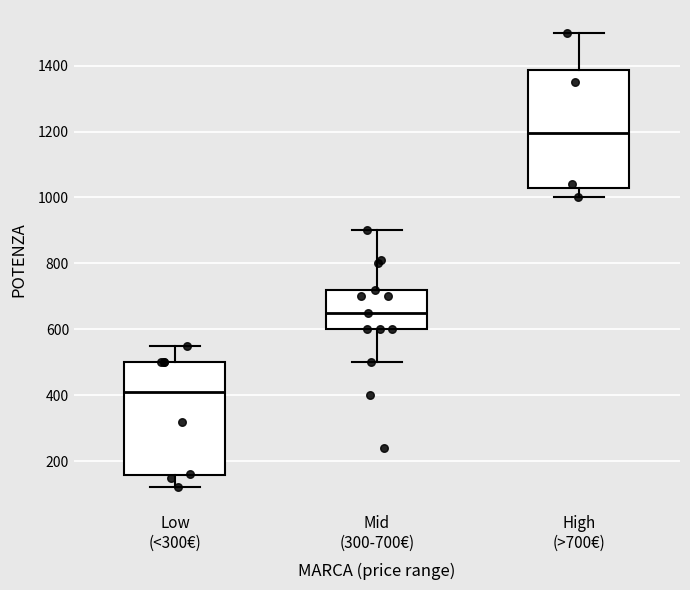

Reading left to right, transcribe this box plot: for each box, give where its median line is, the range the box spans, and where its two whiskers end, as read against the y-axis. The values are not printed on the chart, so give them approximately, as read against the axis.

Low (<300€): median 420, box 160 to 500, whiskers 120 to 560
Mid (300-700€): median 660, box 600 to 720, whiskers 500 to 900
High (>700€): median 1200, box 1040 to 1380, whiskers 1000 to 1500